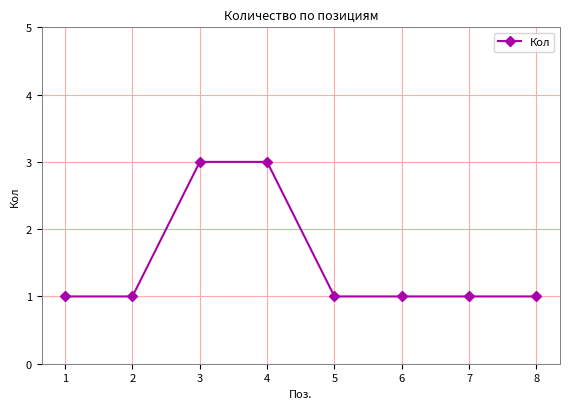

The value at 7 is 1. True or false?

True